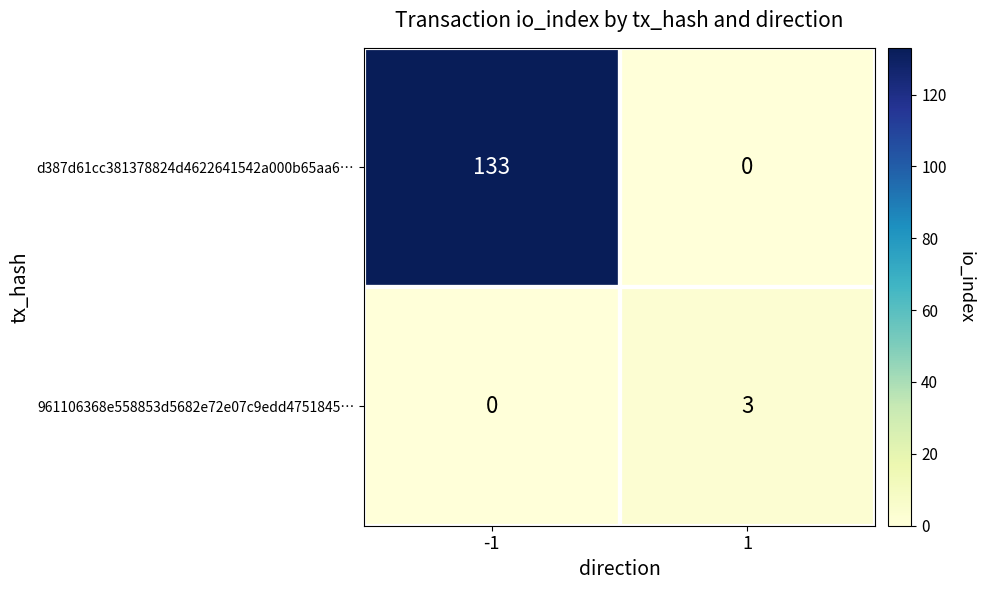

What is the difference between the 961106368e558853d5682e72e07c9edd4751845… values at -1 and 1?

3